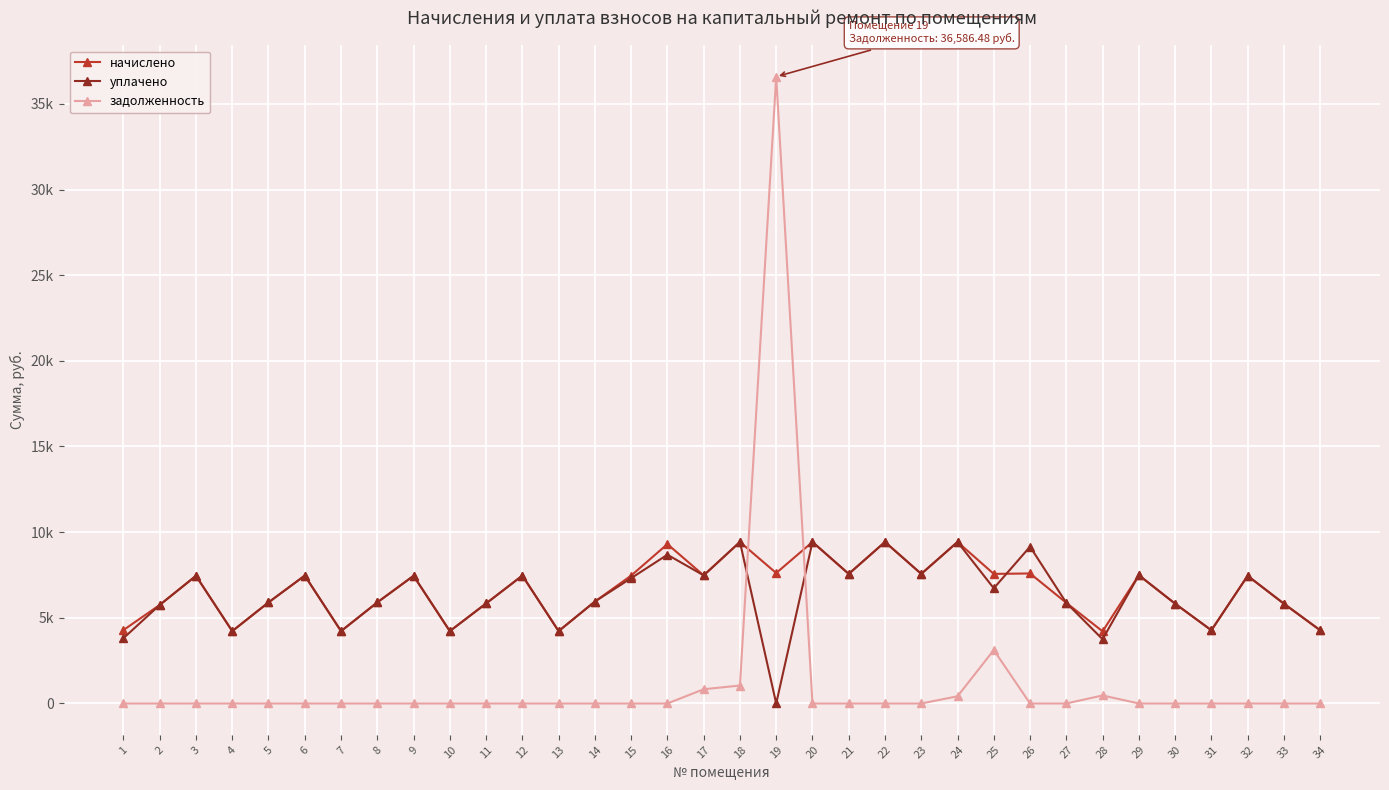

What are all the series names shown in the legend?

начислено, уплачено, задолженность